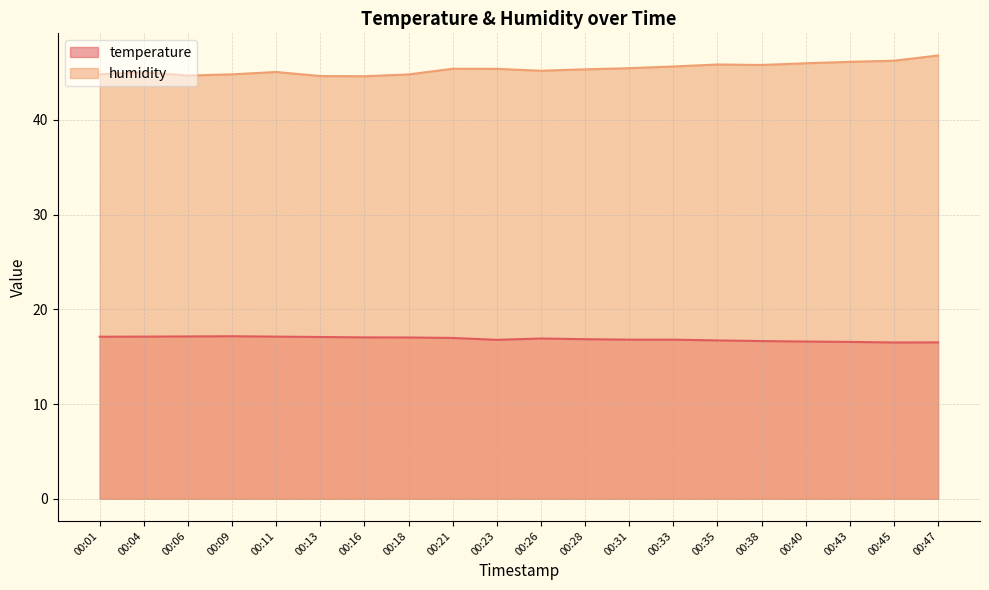

What is the difference between the second highest and second lowest values in the humidity series?

1.6